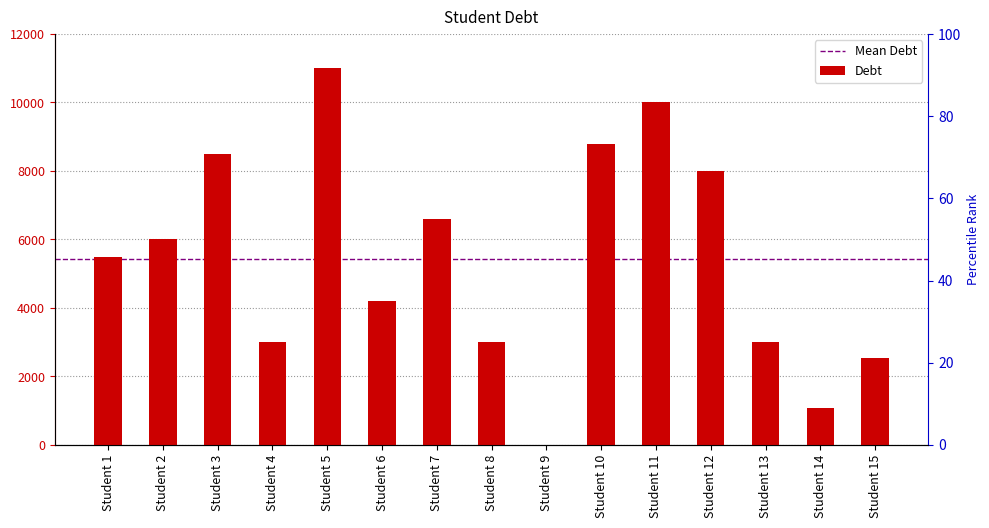

The value at Student 12 is 12509. True or false?

False